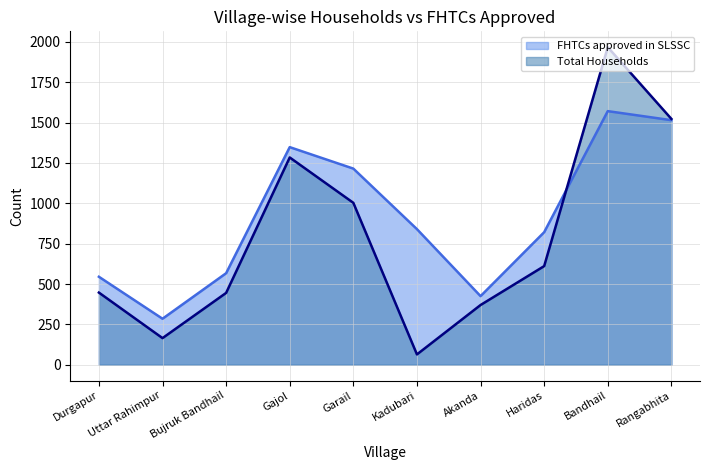

Where is Total Households nearest to the value 1015?

Garail